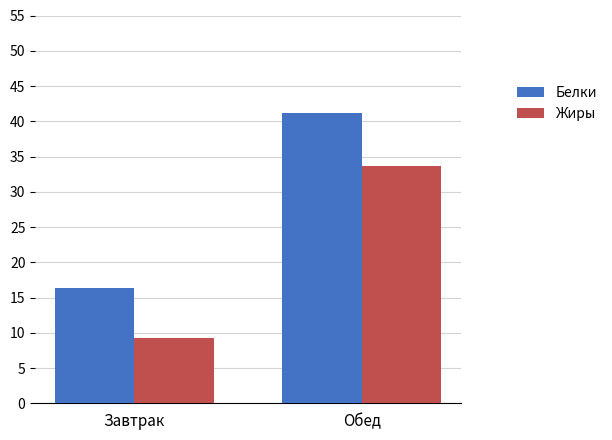

What is the spread (max minus min) of values at Обед?

7.6